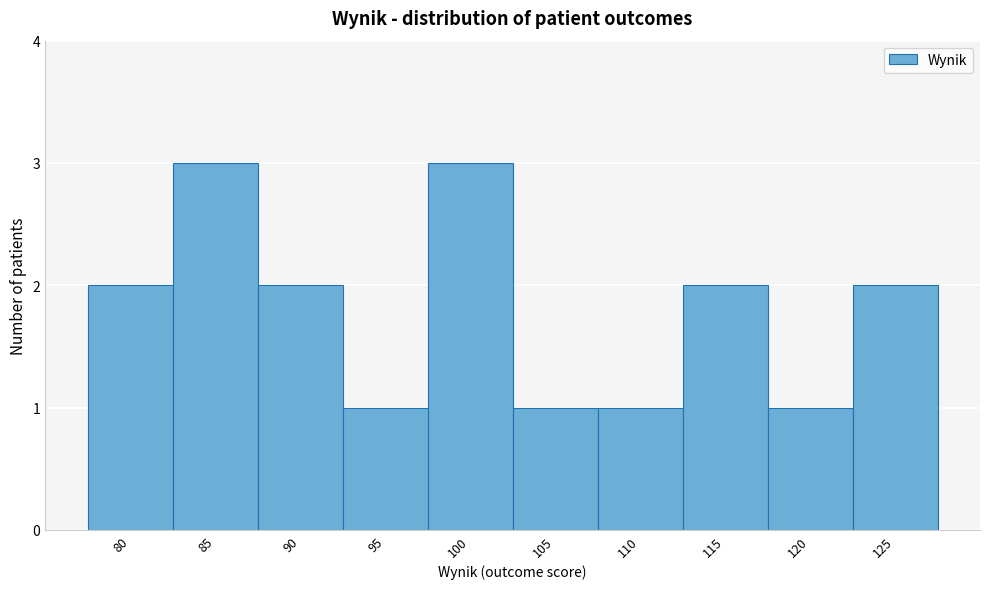

Reading right to left, what are all the values shown in this chart?

125=2	120=1	115=2	110=1	105=1	100=3	95=1	90=2	85=3	80=2